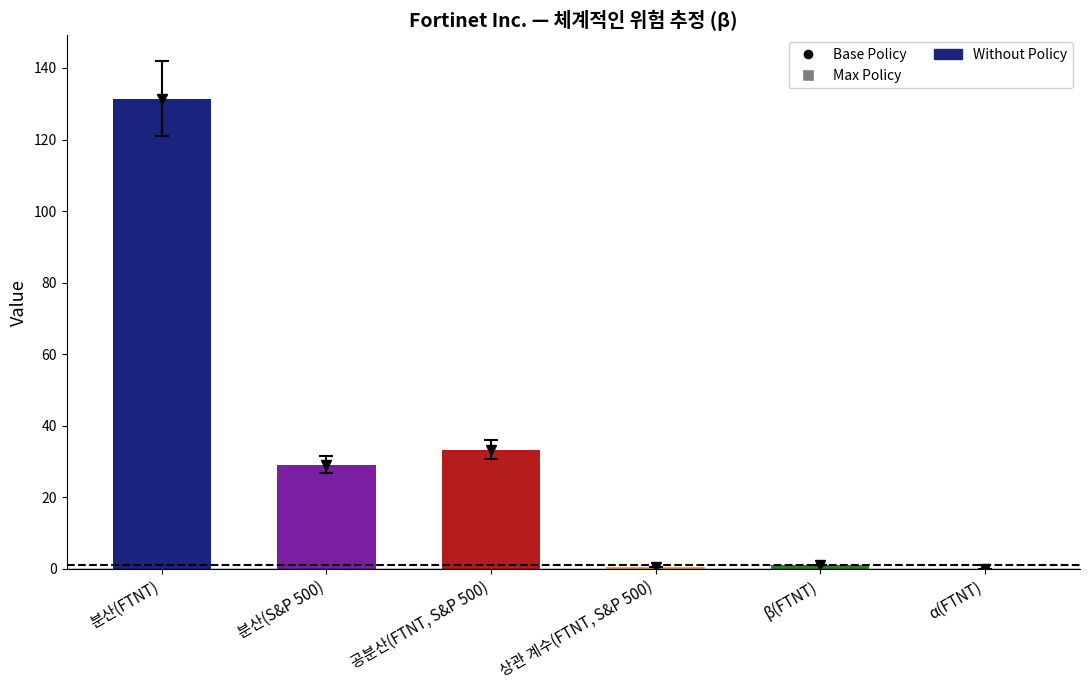

Which category has the highest value across all series?

분산(FTNT)